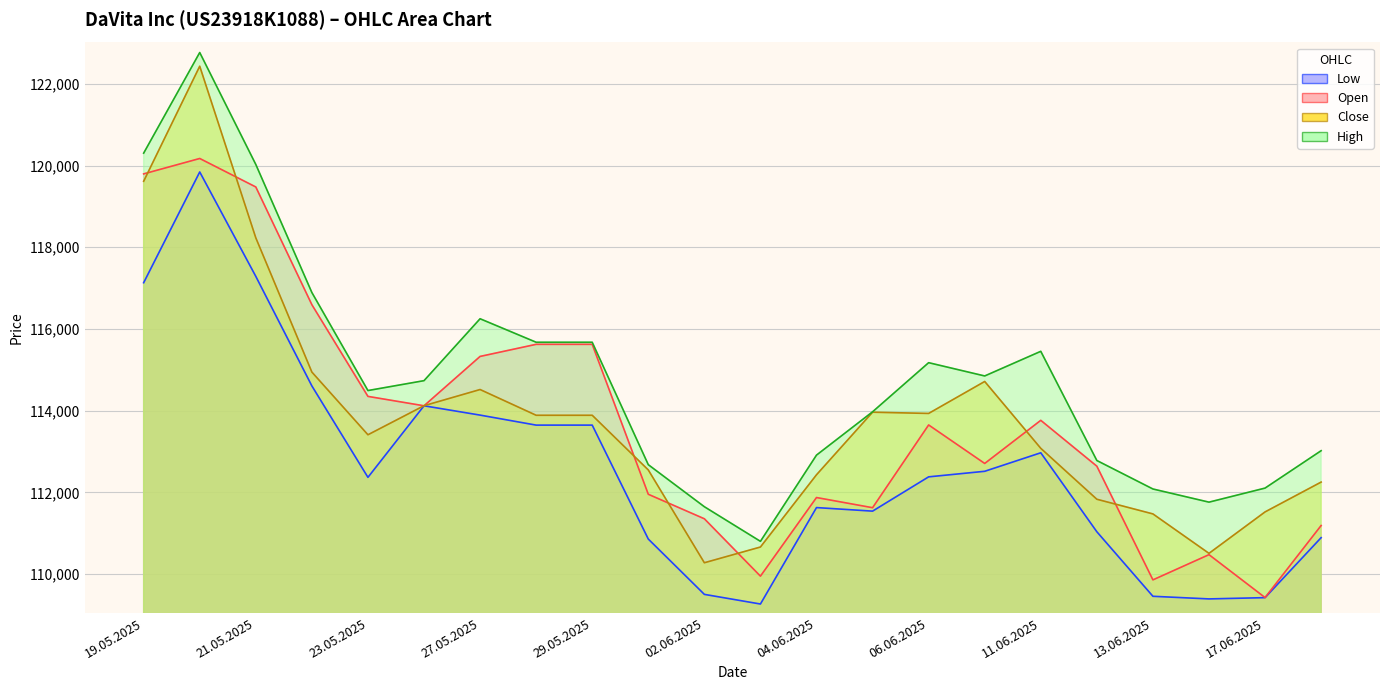

At which label does Close first exceed 113889?

19.05.2025